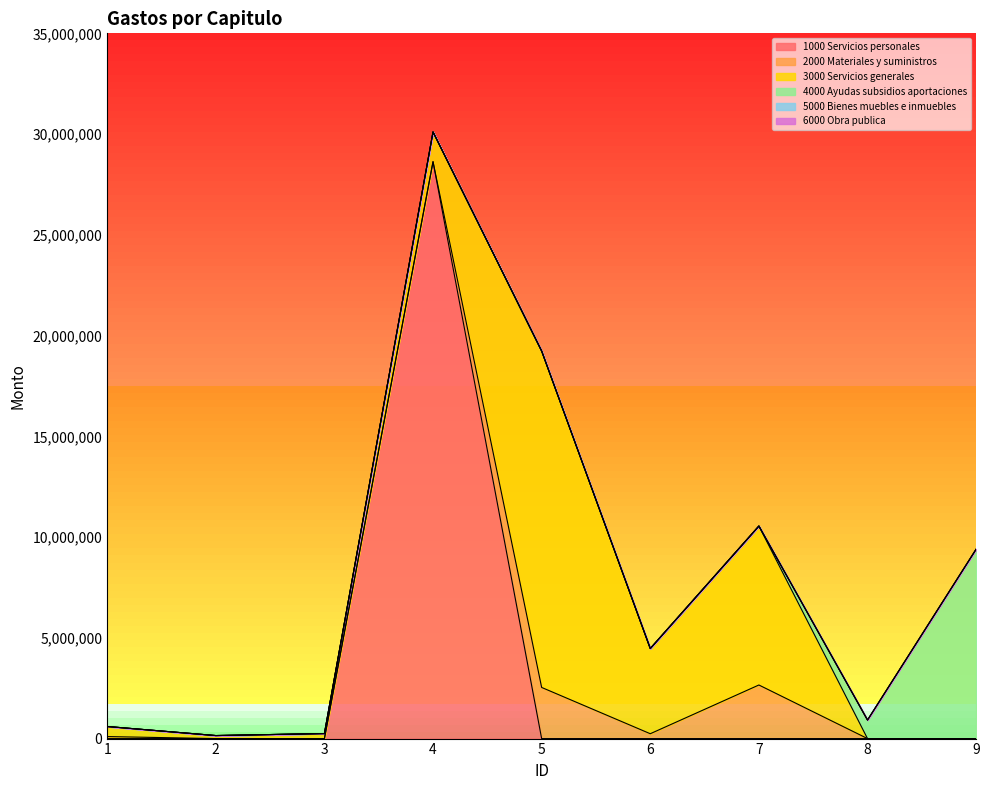

What is the maximum value shown in the chart?

28631449